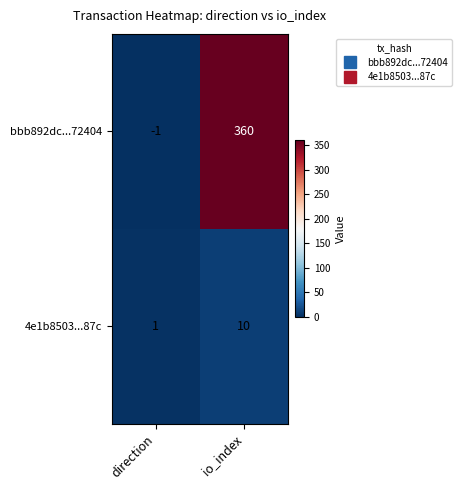

What is the maximum value shown in the chart?

360